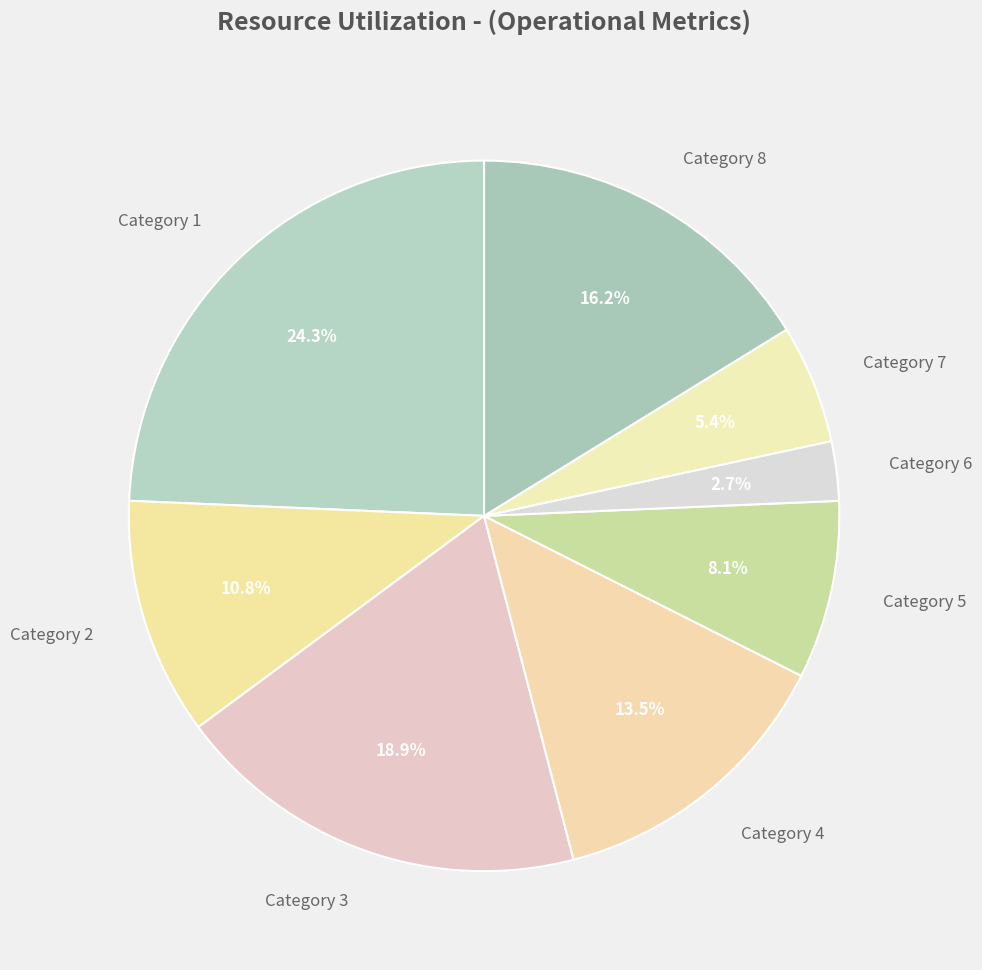

To the nearest percent, what is the average slice percentage?

12%